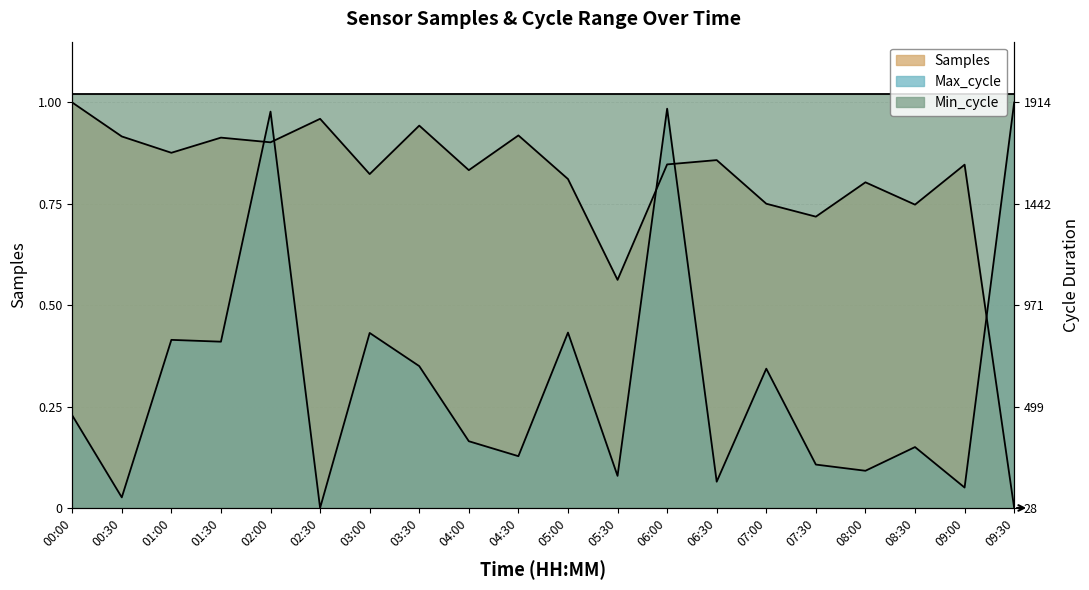

At which label does Samples reach its minimum?

09:30